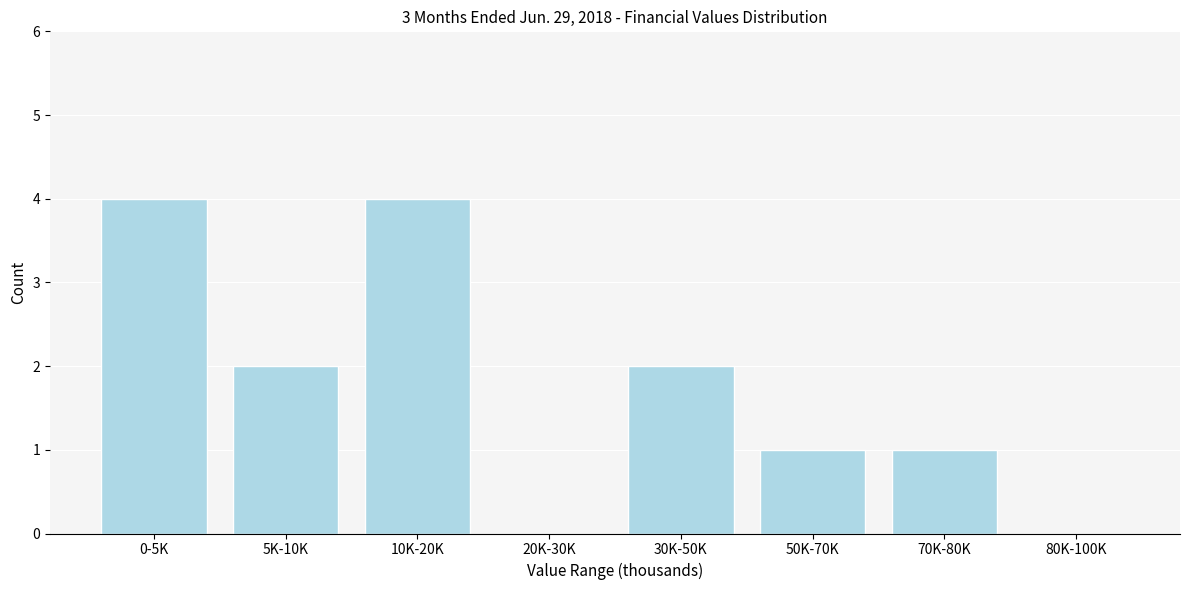

What is the change in value from 10K-20K to 20K-30K?

-4